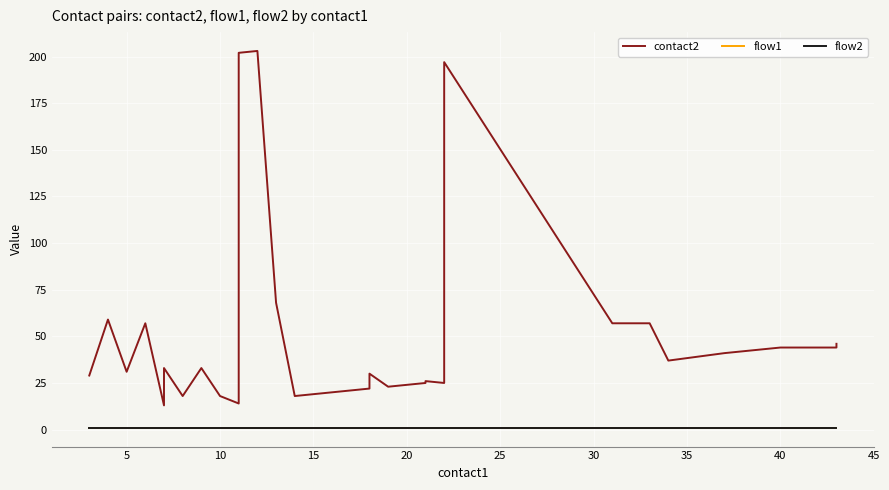

Does the chart display data point markers on the line(s)?

No